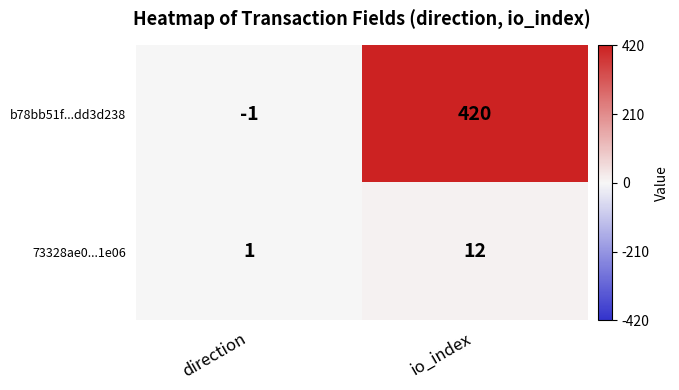

Reading left to right, transcribe all the data shown in this chart.

b78bb51f...dd3d238: direction=-1	io_index=420
73328ae0...1e06: direction=1	io_index=12